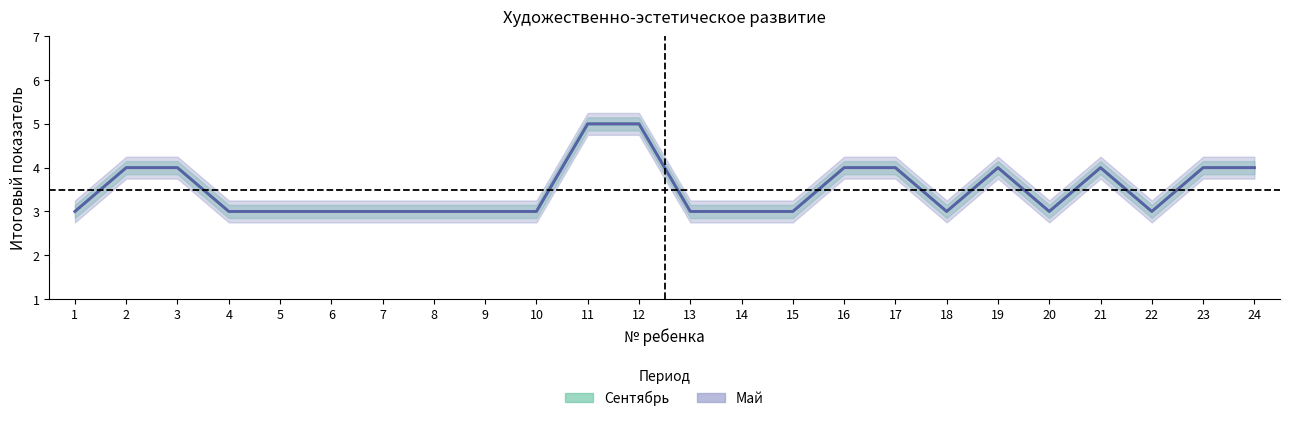

What are all the series names shown in the legend?

Сентябрь, Май